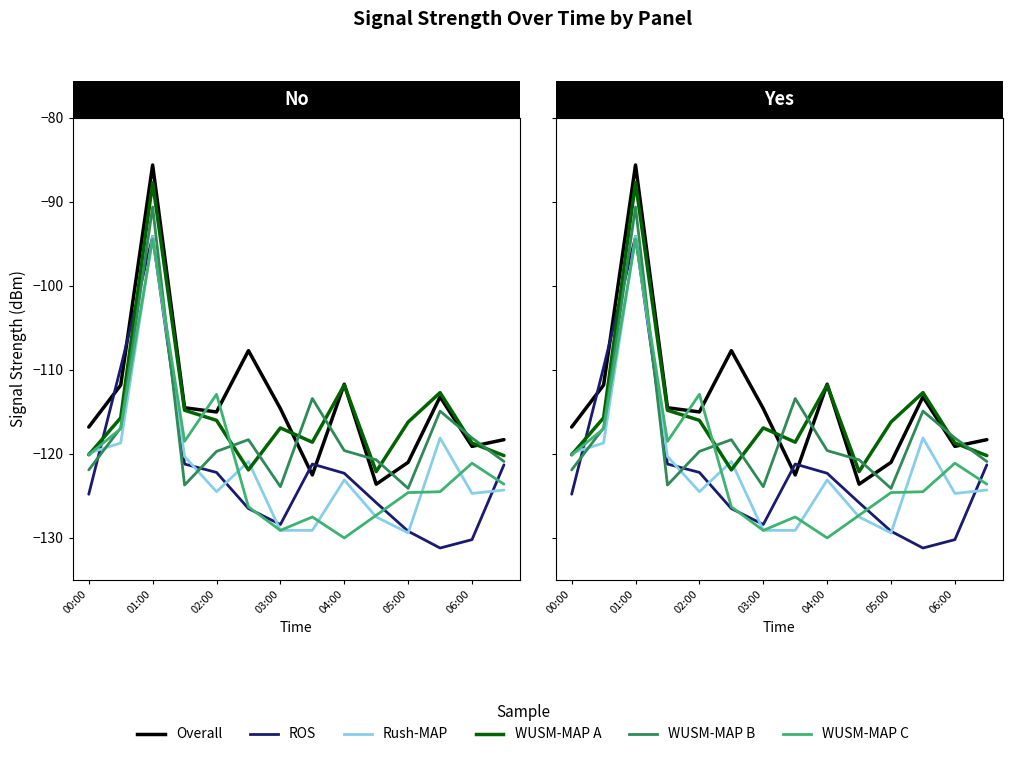

Which series has the widest spread of values?

Overall